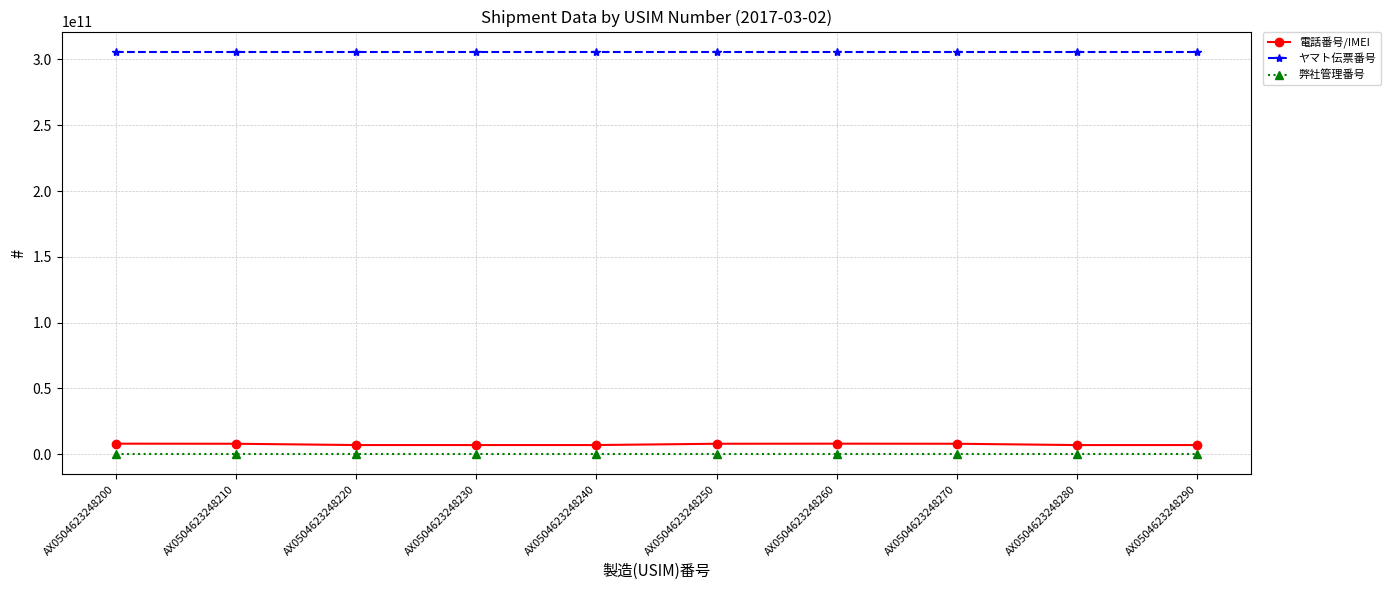

At how many categories does at least one series exceed 295915421947?

10